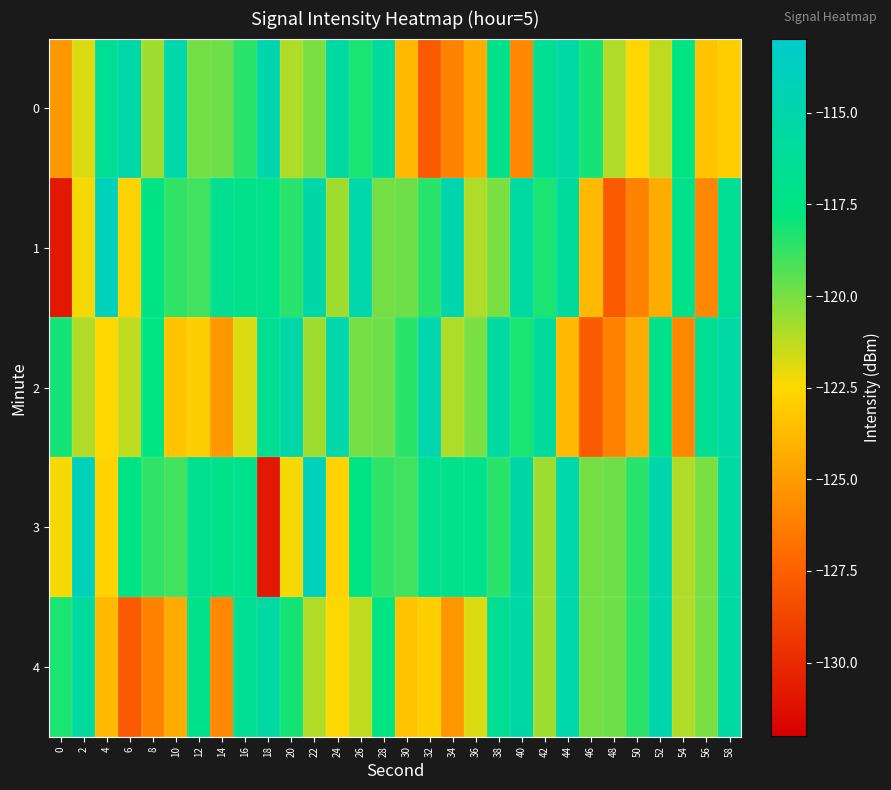

What is the spread (max minus min) of values at 22?

6.9